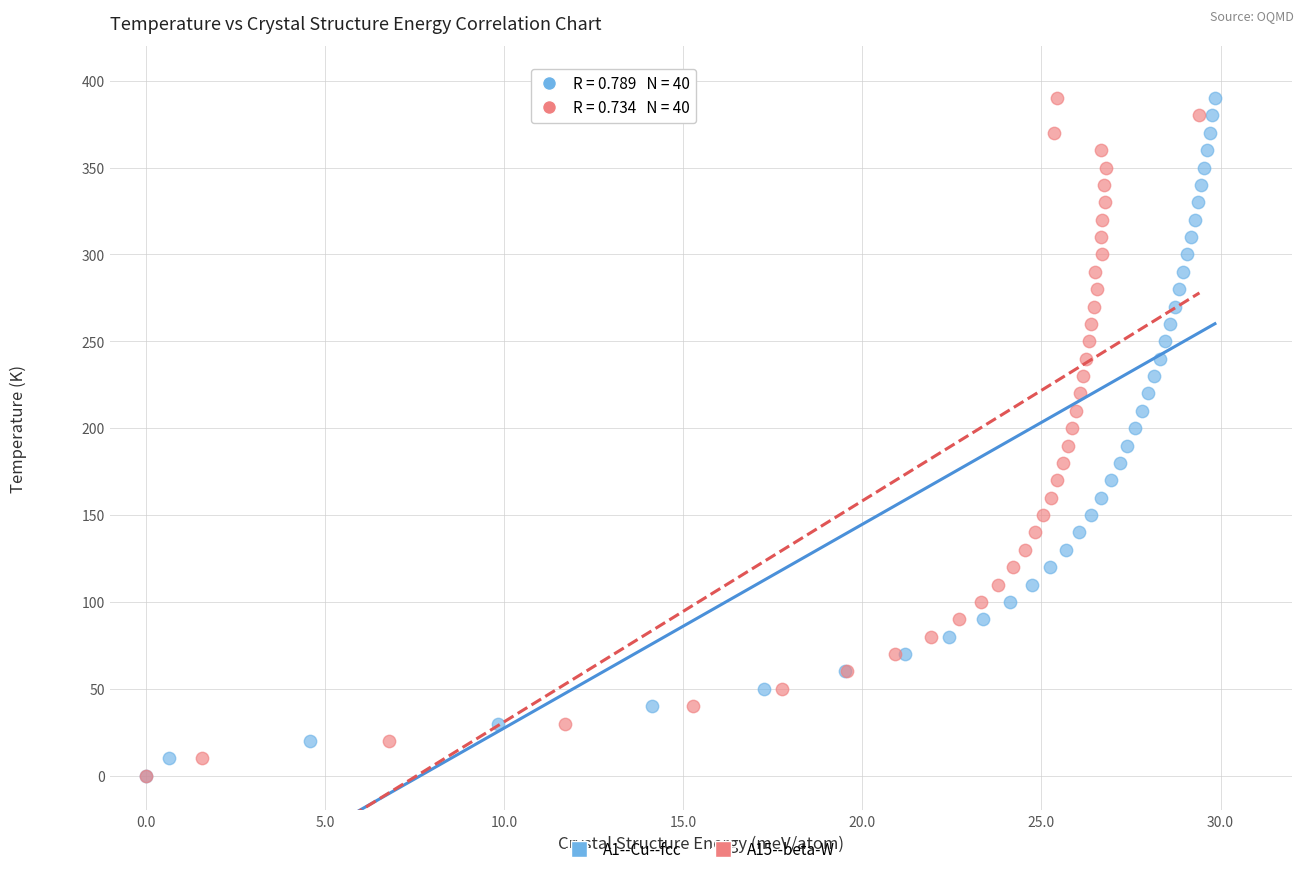

What are all the series names shown in the legend?

A1--Cu--fcc, A15--beta-W